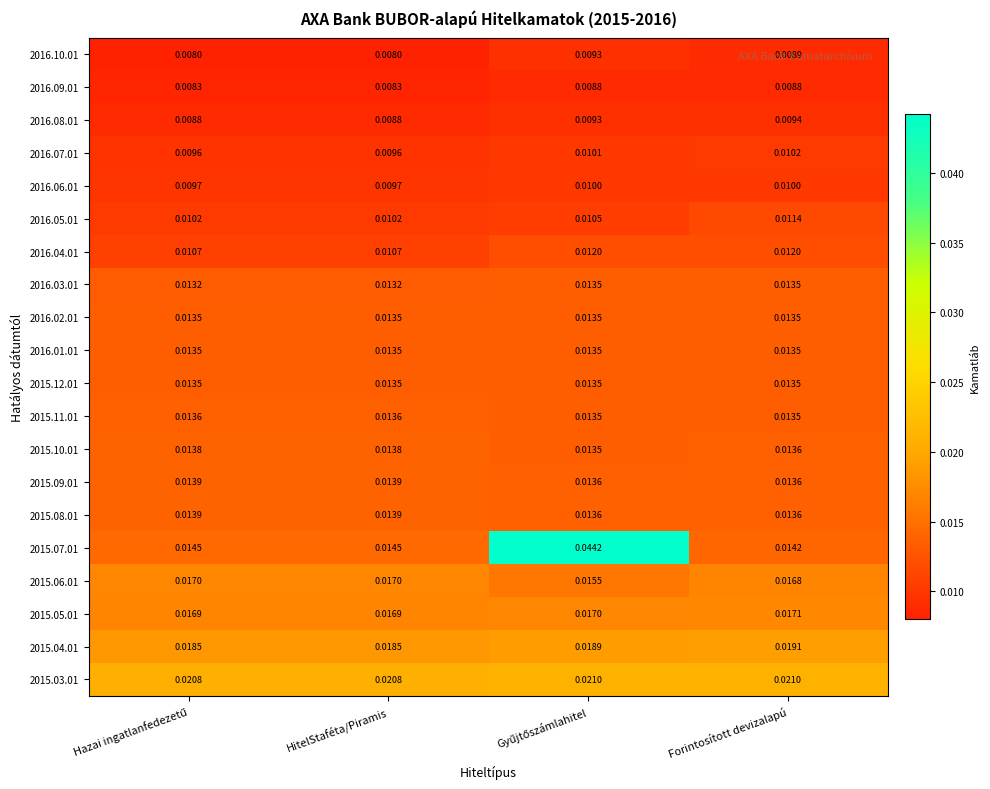

Reading left to right, list all the values displayed in this chart.

2016.10.01: Hazai ingatlanfedezetű=0.0	HitelStaféta/Piramis=0.0	Gyűjtőszámlahitel=0.0	Forintosított devizalapú=0.0
2016.09.01: Hazai ingatlanfedezetű=0.0	HitelStaféta/Piramis=0.0	Gyűjtőszámlahitel=0.0	Forintosított devizalapú=0.0
2016.08.01: Hazai ingatlanfedezetű=0.0	HitelStaféta/Piramis=0.0	Gyűjtőszámlahitel=0.0	Forintosított devizalapú=0.0
2016.07.01: Hazai ingatlanfedezetű=0.0	HitelStaféta/Piramis=0.0	Gyűjtőszámlahitel=0.0	Forintosított devizalapú=0.0
2016.06.01: Hazai ingatlanfedezetű=0.0	HitelStaféta/Piramis=0.0	Gyűjtőszámlahitel=0.0	Forintosított devizalapú=0.0
2016.05.01: Hazai ingatlanfedezetű=0.0	HitelStaféta/Piramis=0.0	Gyűjtőszámlahitel=0.0	Forintosított devizalapú=0.0
2016.04.01: Hazai ingatlanfedezetű=0.0	HitelStaféta/Piramis=0.0	Gyűjtőszámlahitel=0.0	Forintosított devizalapú=0.0
2016.03.01: Hazai ingatlanfedezetű=0.0	HitelStaféta/Piramis=0.0	Gyűjtőszámlahitel=0.0	Forintosított devizalapú=0.0
2016.02.01: Hazai ingatlanfedezetű=0.0	HitelStaféta/Piramis=0.0	Gyűjtőszámlahitel=0.0	Forintosított devizalapú=0.0
2016.01.01: Hazai ingatlanfedezetű=0.0	HitelStaféta/Piramis=0.0	Gyűjtőszámlahitel=0.0	Forintosított devizalapú=0.0
2015.12.01: Hazai ingatlanfedezetű=0.0	HitelStaféta/Piramis=0.0	Gyűjtőszámlahitel=0.0	Forintosított devizalapú=0.0
2015.11.01: Hazai ingatlanfedezetű=0.0	HitelStaféta/Piramis=0.0	Gyűjtőszámlahitel=0.0	Forintosított devizalapú=0.0
2015.10.01: Hazai ingatlanfedezetű=0.0	HitelStaféta/Piramis=0.0	Gyűjtőszámlahitel=0.0	Forintosított devizalapú=0.0
2015.09.01: Hazai ingatlanfedezetű=0.0	HitelStaféta/Piramis=0.0	Gyűjtőszámlahitel=0.0	Forintosított devizalapú=0.0
2015.08.01: Hazai ingatlanfedezetű=0.0	HitelStaféta/Piramis=0.0	Gyűjtőszámlahitel=0.0	Forintosított devizalapú=0.0
2015.07.01: Hazai ingatlanfedezetű=0.0	HitelStaféta/Piramis=0.0	Gyűjtőszámlahitel=0.0	Forintosított devizalapú=0.0
2015.06.01: Hazai ingatlanfedezetű=0.0	HitelStaféta/Piramis=0.0	Gyűjtőszámlahitel=0.0	Forintosított devizalapú=0.0
2015.05.01: Hazai ingatlanfedezetű=0.0	HitelStaféta/Piramis=0.0	Gyűjtőszámlahitel=0.0	Forintosított devizalapú=0.0
2015.04.01: Hazai ingatlanfedezetű=0.0	HitelStaféta/Piramis=0.0	Gyűjtőszámlahitel=0.0	Forintosított devizalapú=0.0
2015.03.01: Hazai ingatlanfedezetű=0.0	HitelStaféta/Piramis=0.0	Gyűjtőszámlahitel=0.0	Forintosított devizalapú=0.0